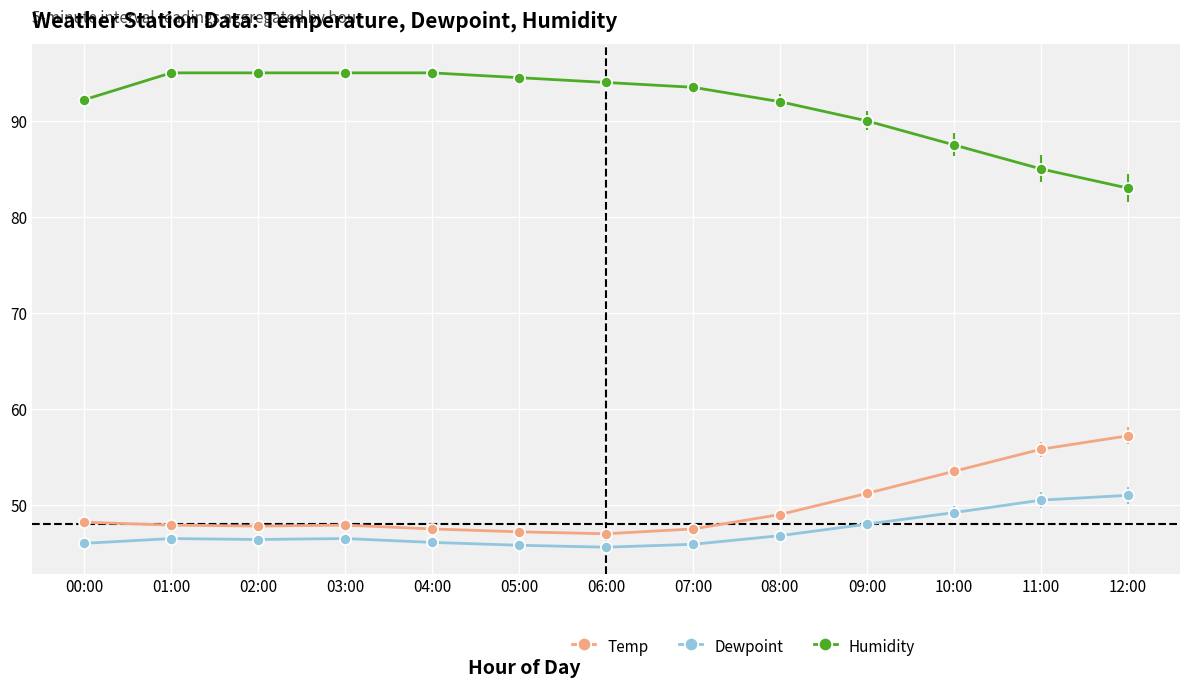

What is the sum of all Humidity values?

1191.7